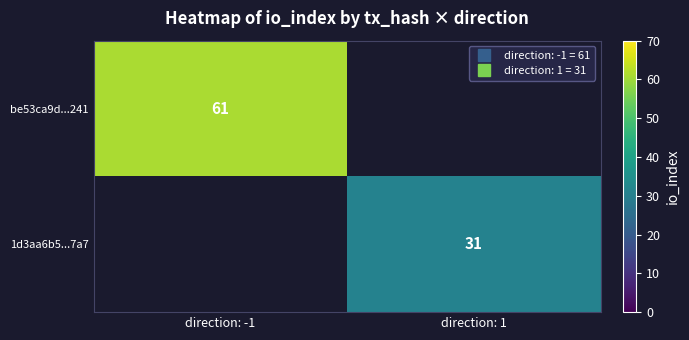

Which series has the largest range (max minus min)?

be53ca9d...241